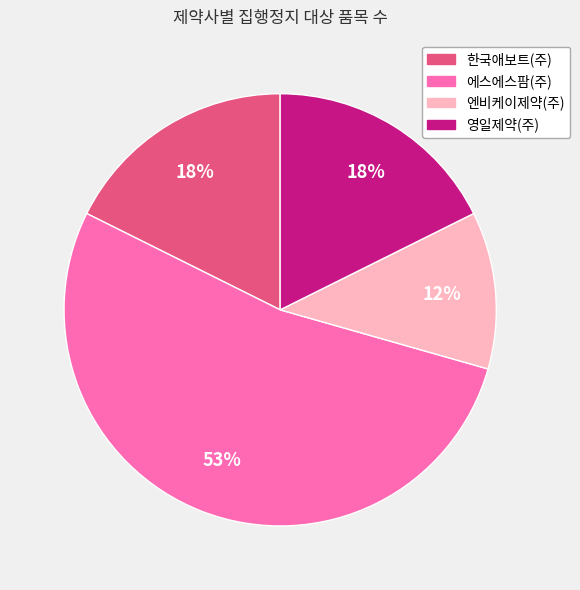

Is the sum of 한국애보트(주) and 에스에스팜(주) greater than half?

Yes